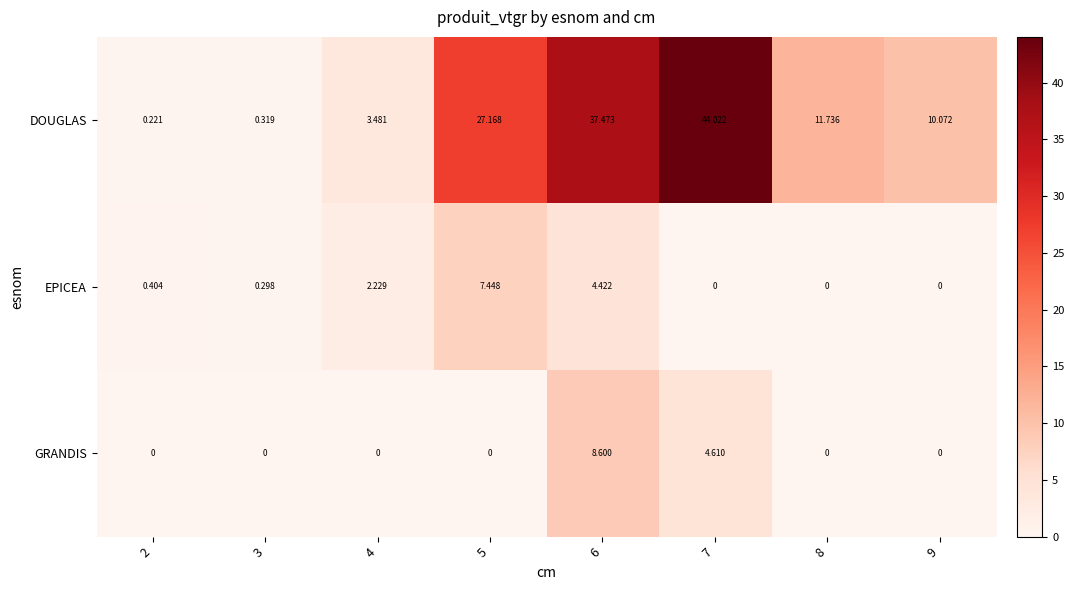

Which series has the largest total across all categories?

DOUGLAS